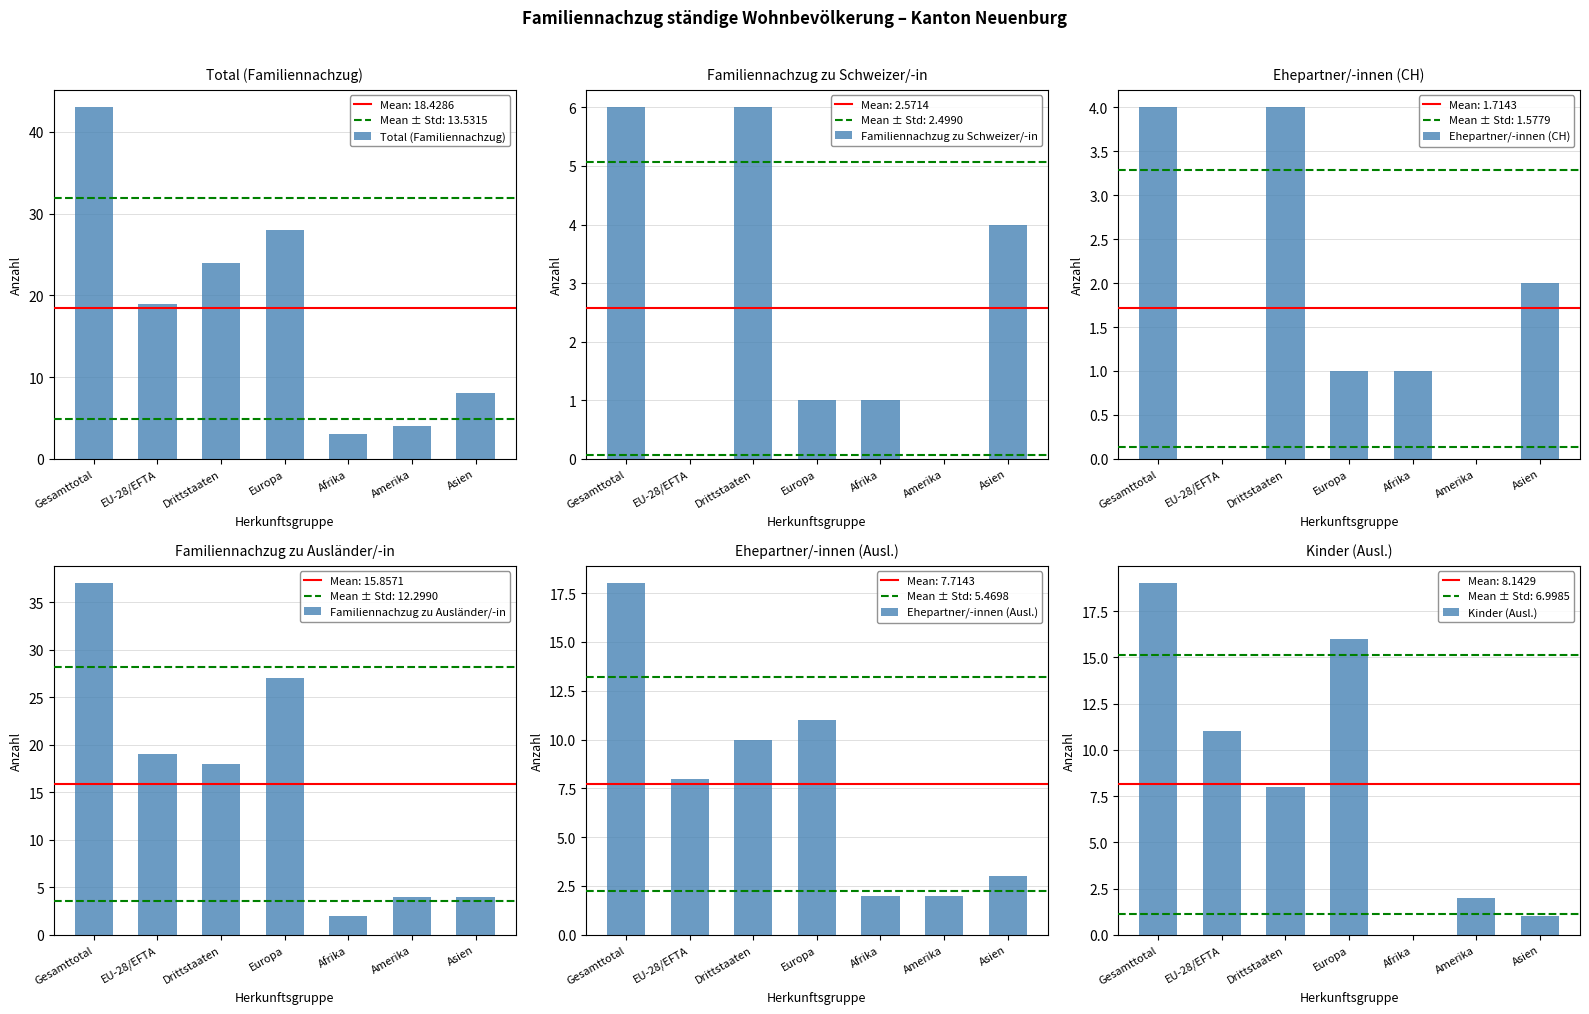

What position from the left is Afrika?

5